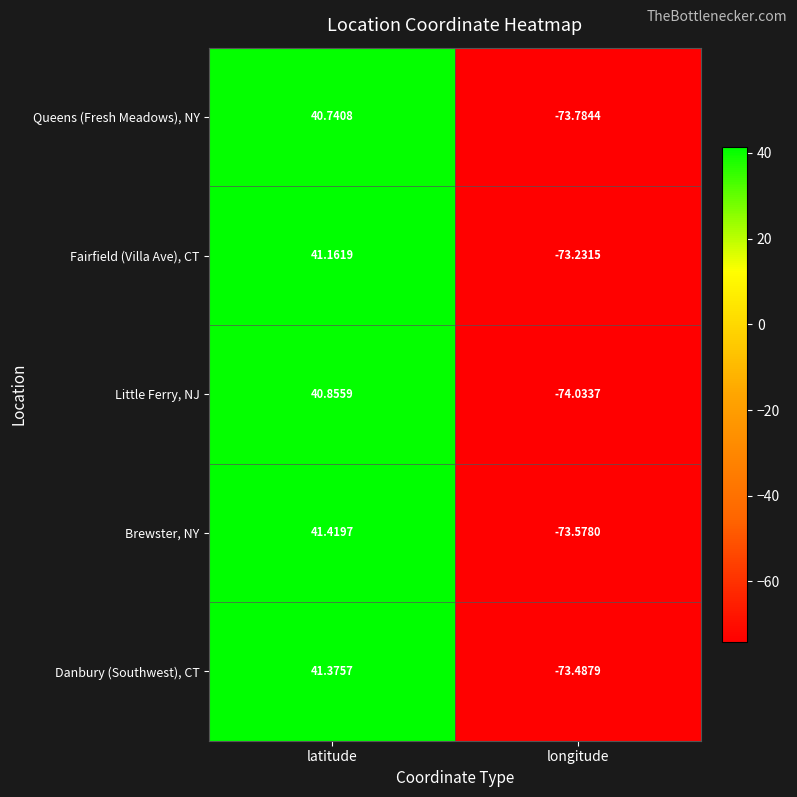

Which series has the largest range (max minus min)?

Brewster, NY